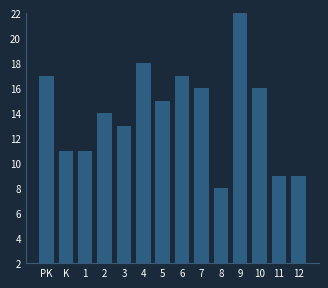

Reading left to right, extract all data points from this chart.

PK=17	K=11	1=11	2=14	3=13	4=18	5=15	6=17	7=16	8=8	9=22	10=16	11=9	12=9